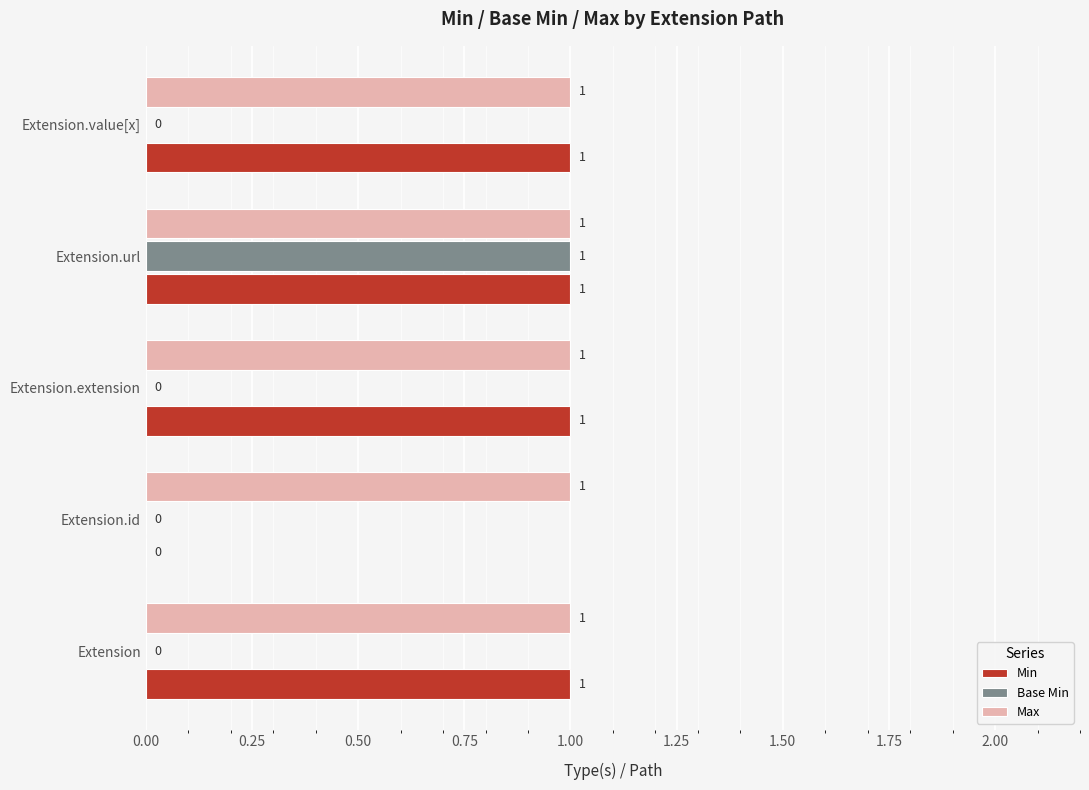

Which series has the largest total across all categories?

Max